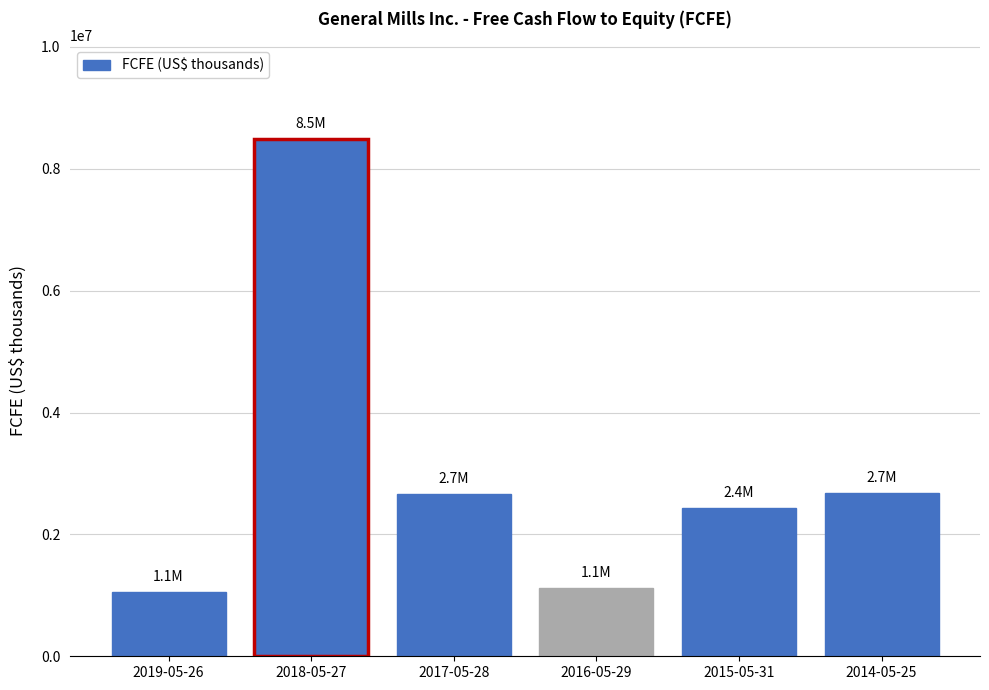

What is the value of the 3rd bar from the left?

2667600